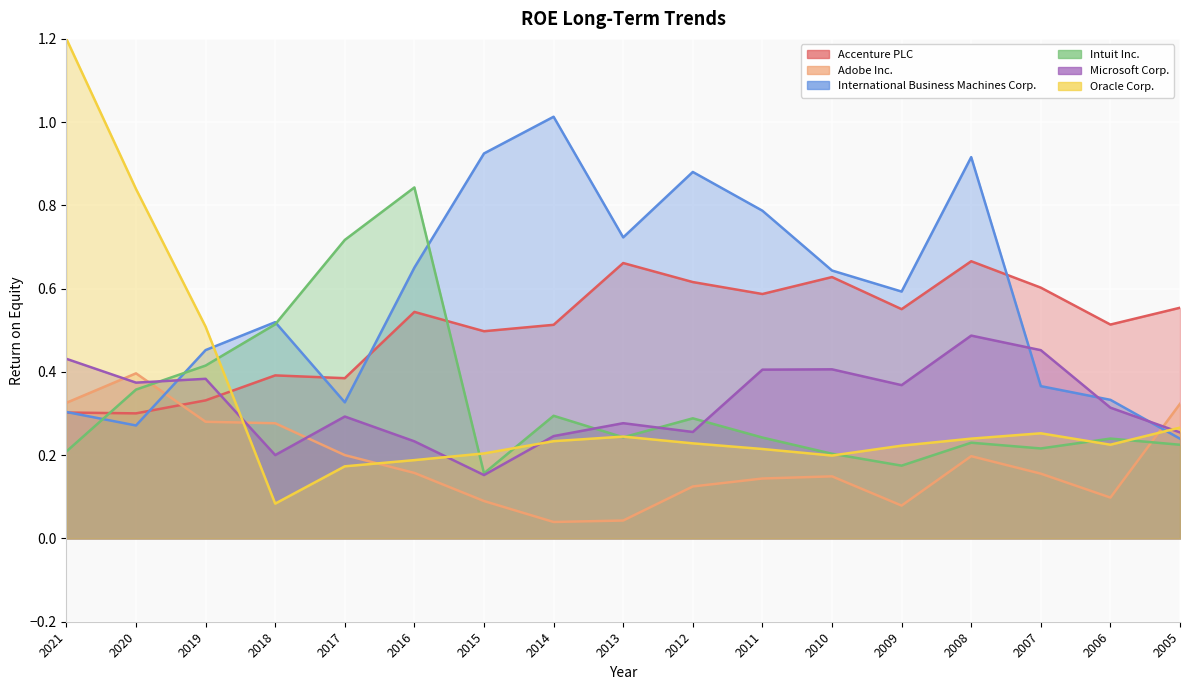

Does the chart display data point markers on the line(s)?

No